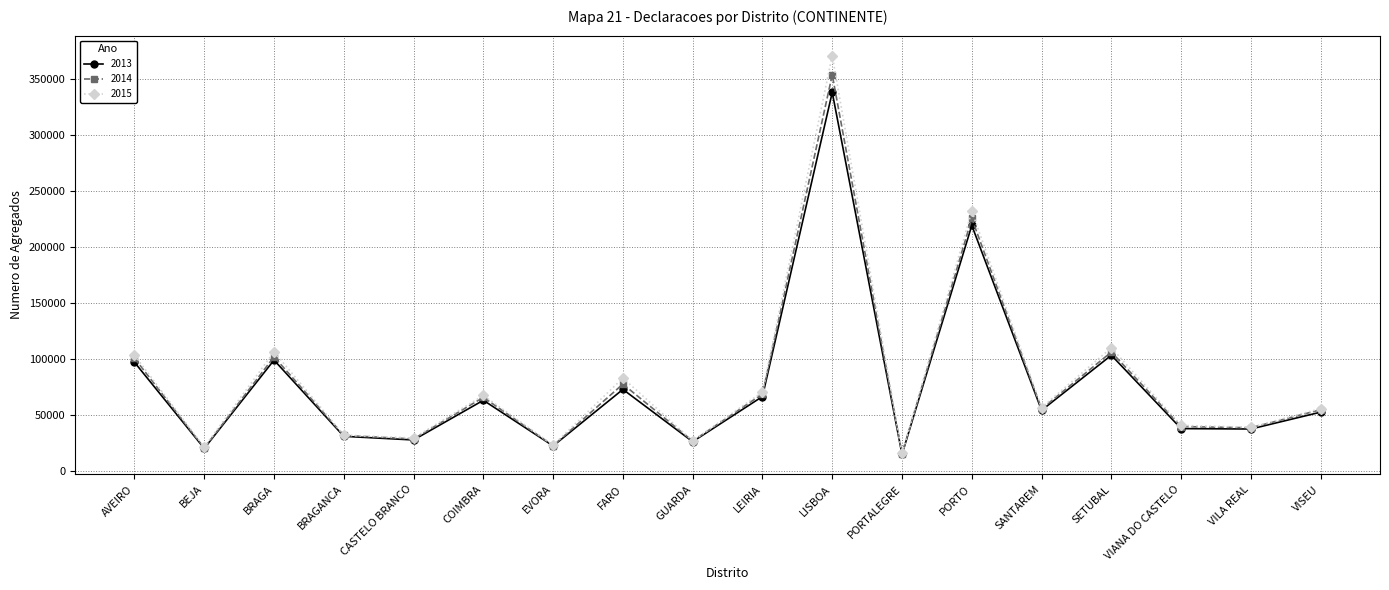

What is the label of the 17th point from the right?

BEJA